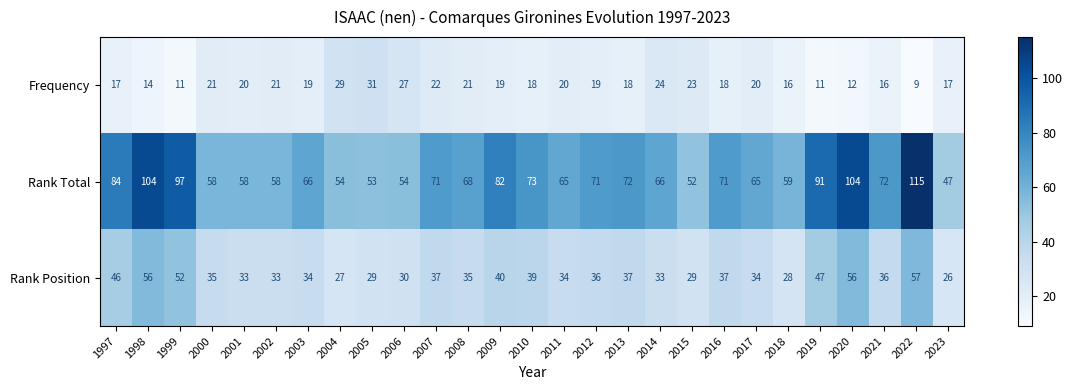

List the series in order of their peak value, lowest first.

Frequency, Rank Position, Rank Total